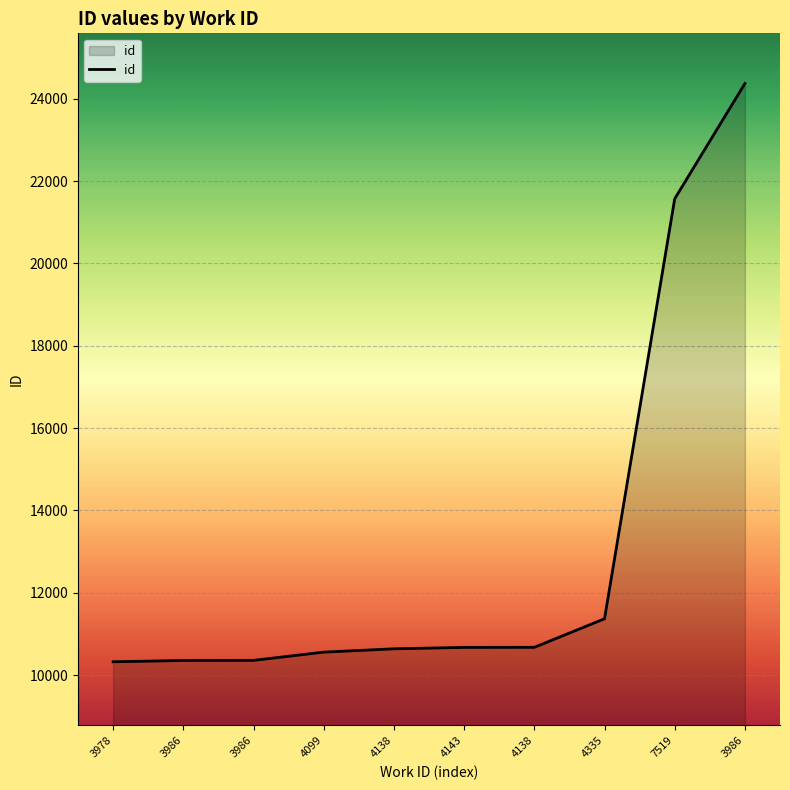

Does the chart have visible grid lines?

Yes